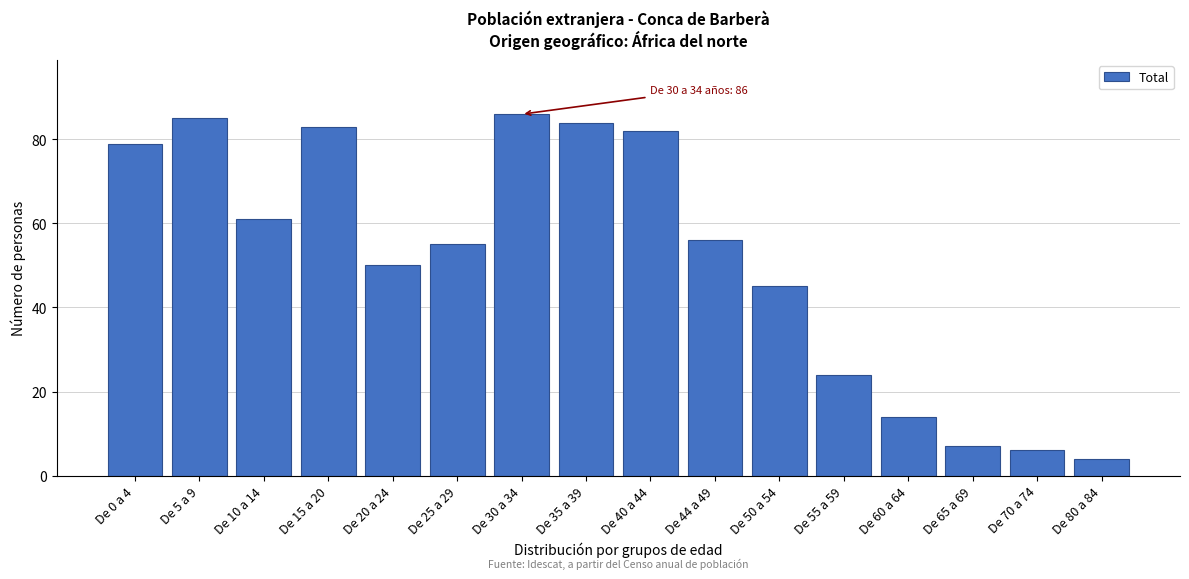

Reading left to right, extract all data points from this chart.

De 0 a 4=79	De 5 a 9=85	De 10 a 14=61	De 15 a 20=83	De 20 a 24=50	De 25 a 29=55	De 30 a 34=86	De 35 a 39=84	De 40 a 44=82	De 44 a 49=56	De 50 a 54=45	De 55 a 59=24	De 60 a 64=14	De 65 a 69=7	De 70 a 74=6	De 80 a 84=4